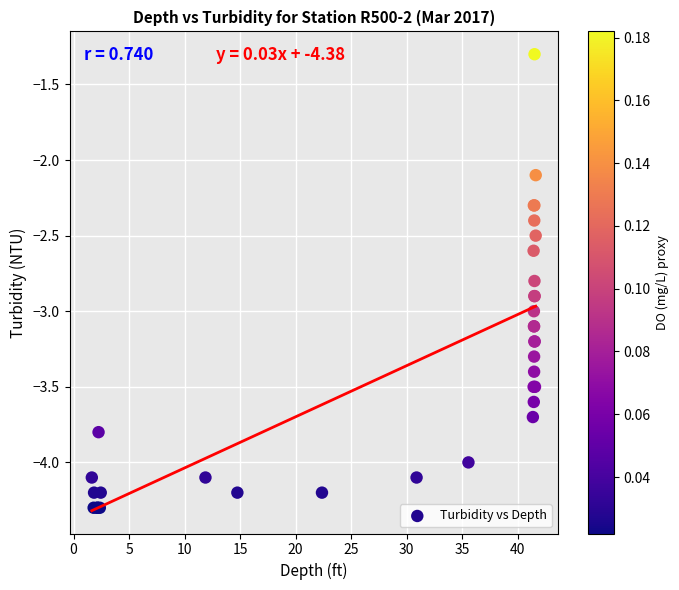

What Y value in the scatter plot is closest to -2?

-2.1